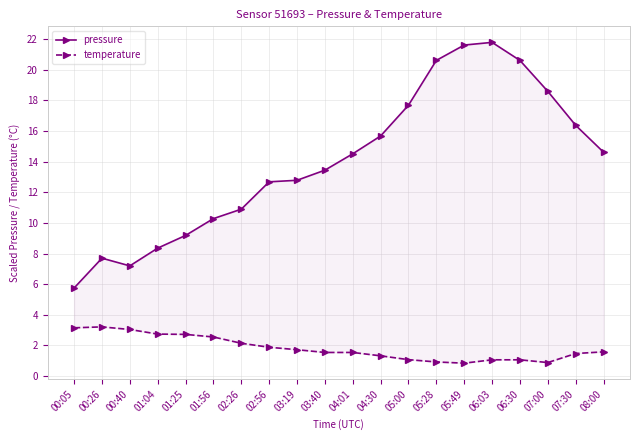

True or false: temperature and pressure cross at least once.

False